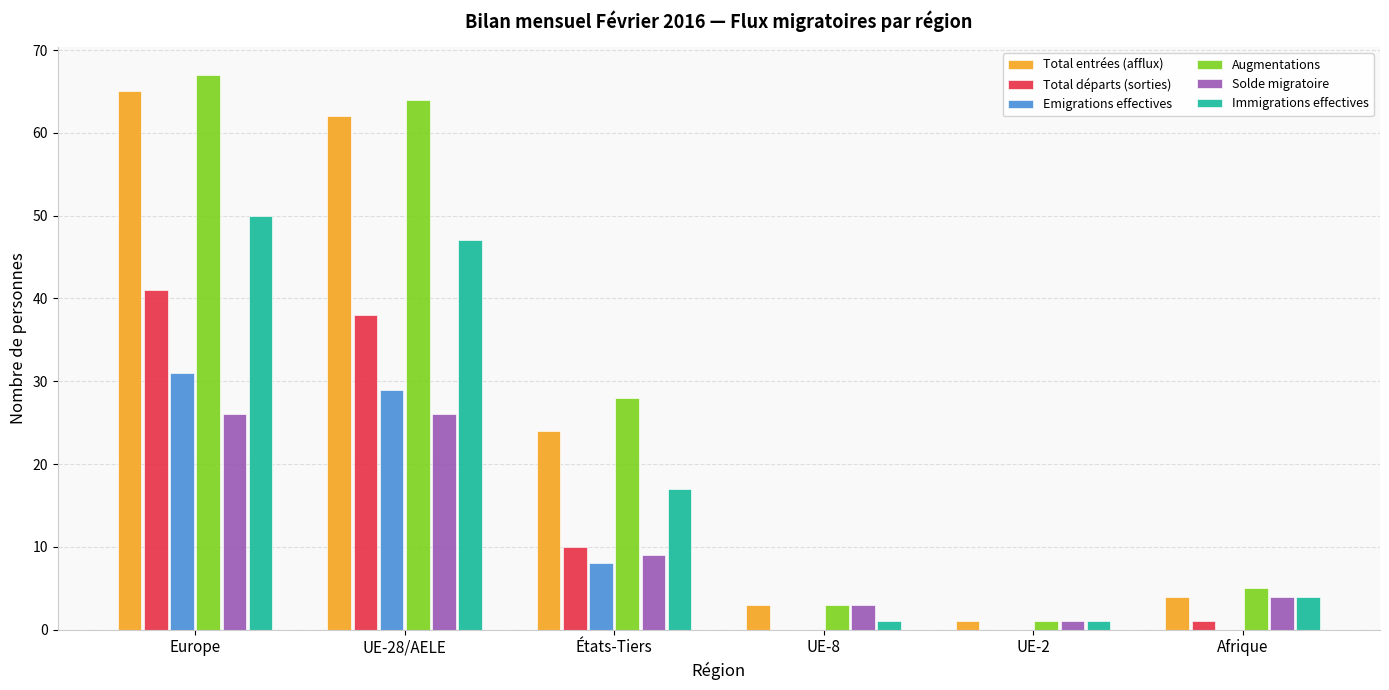

The Total départs (sorties) series shows 15 at UE-2. True or false?

False